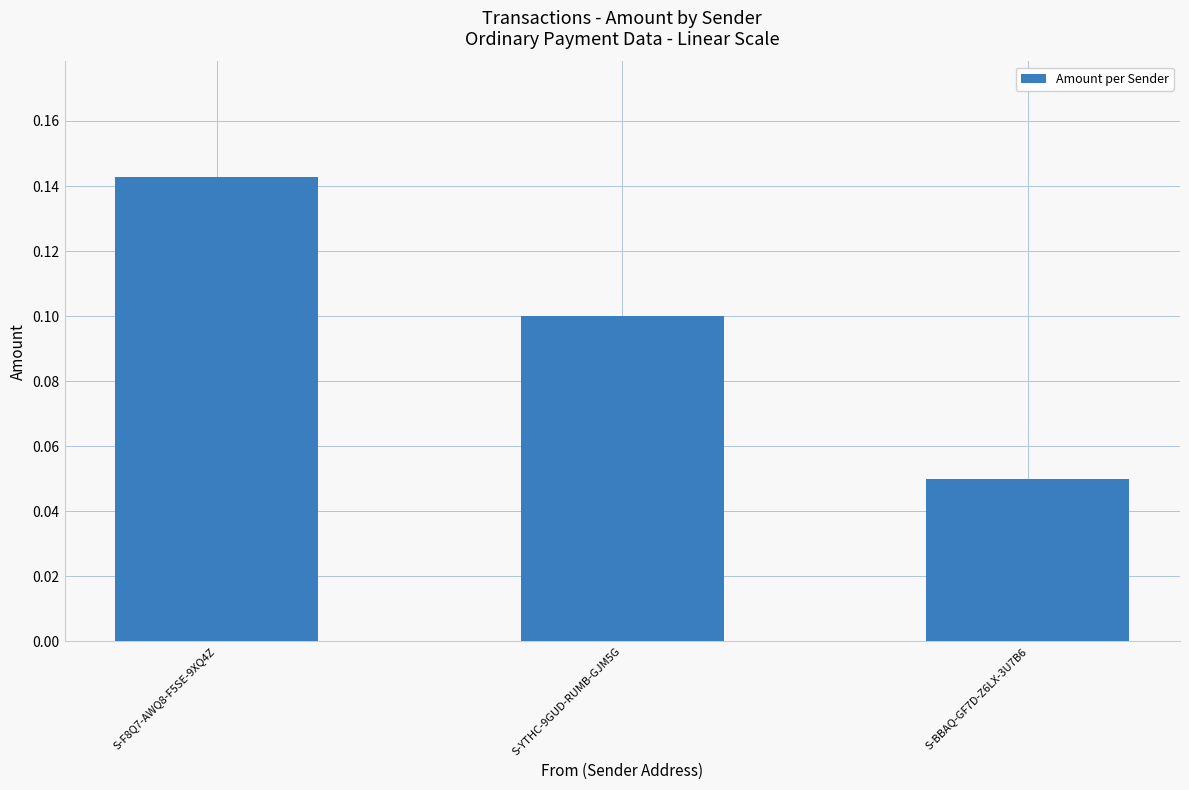

True or false: the data shows 0.0 at S-F8Q7-AWQ8-F5SE-9XQ4Z.

False